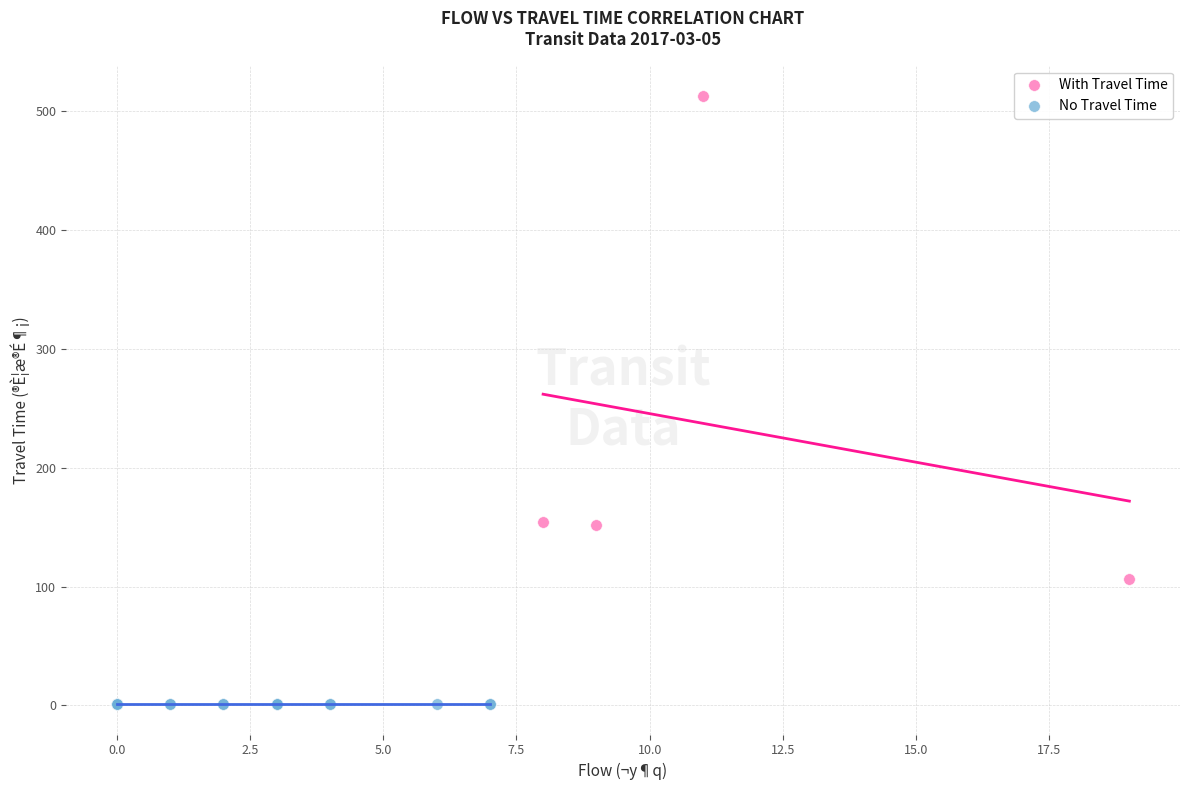

Which series reaches the maximum Y coordinate?

With Travel Time